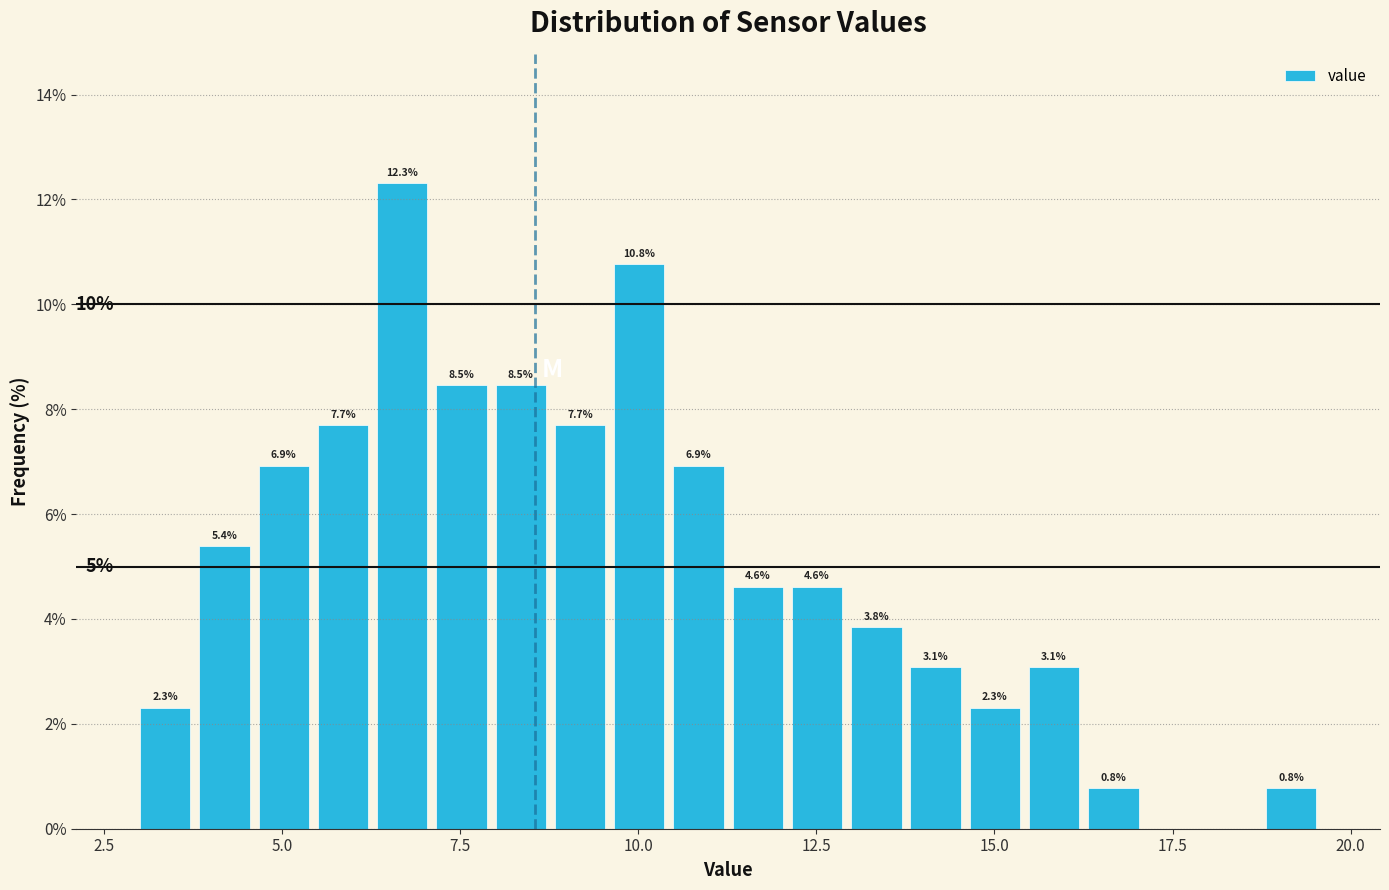

Read against the x-axis, roughly where is the centre of the tallest bar?

6.5